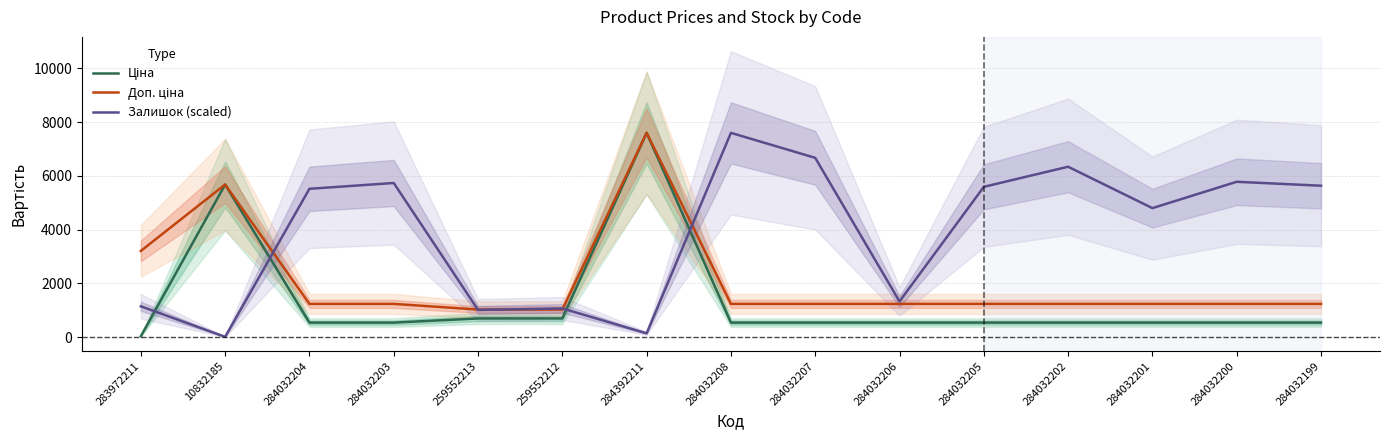

Reading left to right, extract all data points from this chart.

Ціна: 32.0	5673.8	539.0	539.0	693.7	693.7	7596.5	539.0	539.0	539.0	539.0	539.0	539.0	539.0	539.0
Доп. ціна: 3205.0	5673.8	1235.4	1235.4	1024.6	1024.6	7596.5	1235.4	1235.4	1235.4	1235.4	1235.4	1235.4	1235.4	1235.4
Залишок (scaled): 1145.2	9.5	5516.1	5732.4	1011.6	1065.7	140.0	7596.5	6667.6	1326.5	5589.2	6336.8	4797.1	5776.9	5630.6